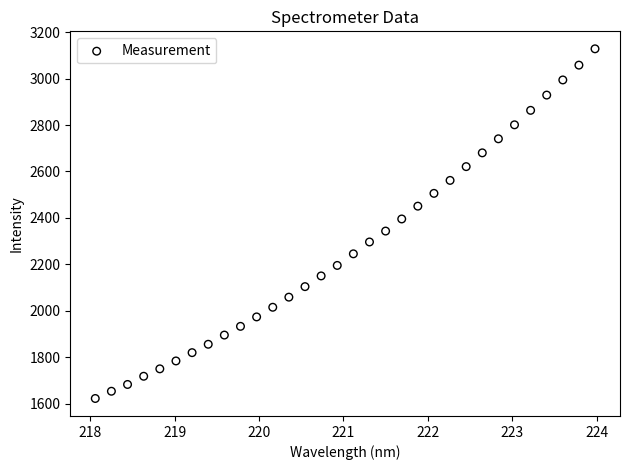

What is the range of Y values (max minus min)?

1506.1